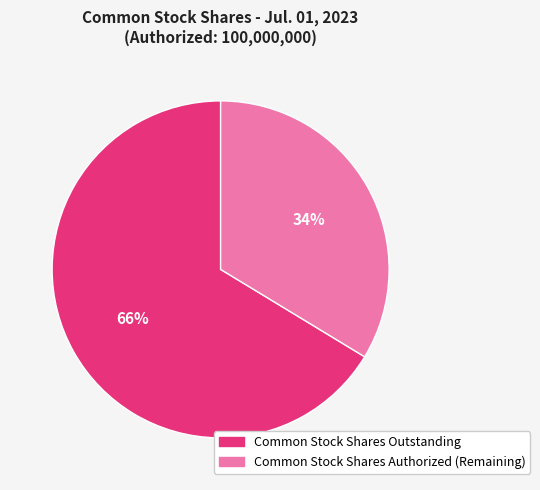

Is there a majority slice in this chart?

Yes